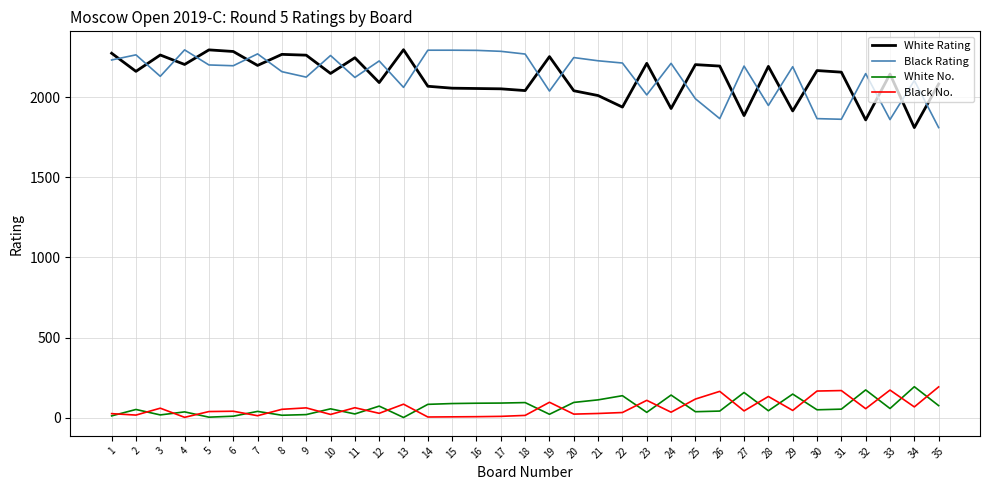

How many series are shown in this chart?

4